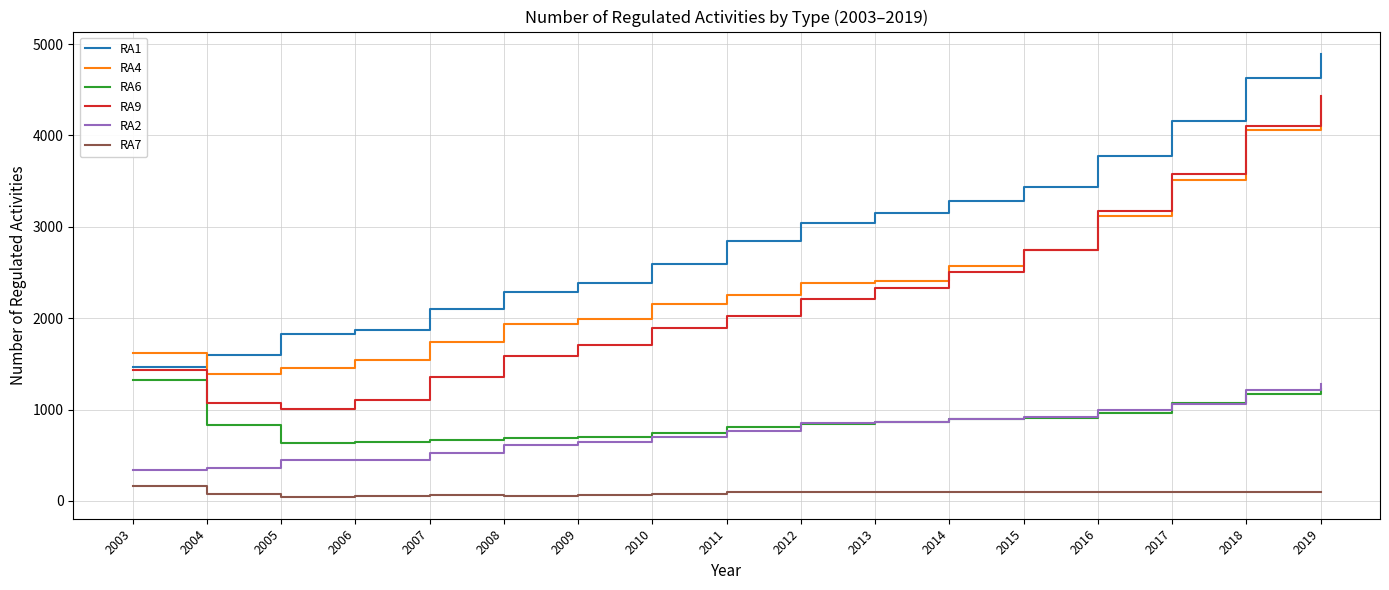

At how many categories does at least one series exceed 2328?

11